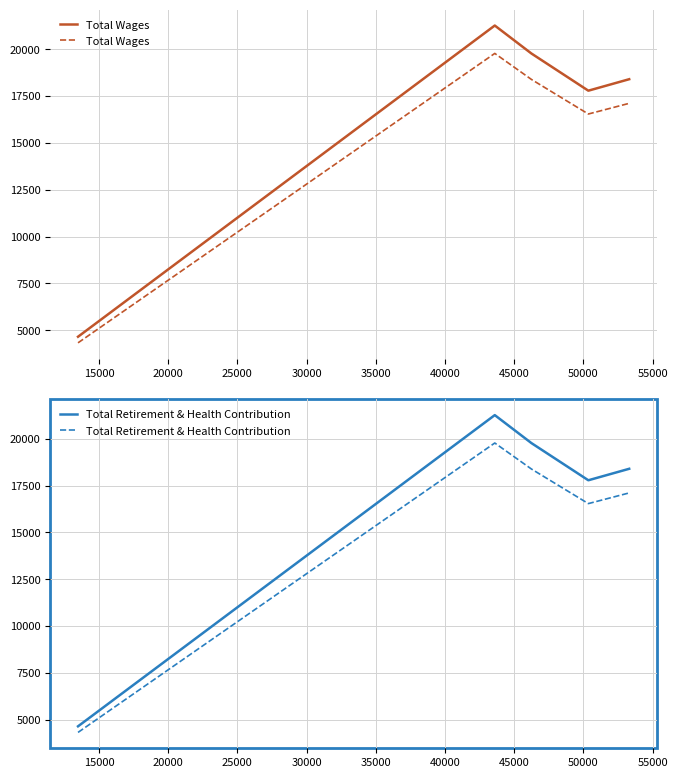

What is the sum of all Total Retirement & Health Contribution values?

76142.8